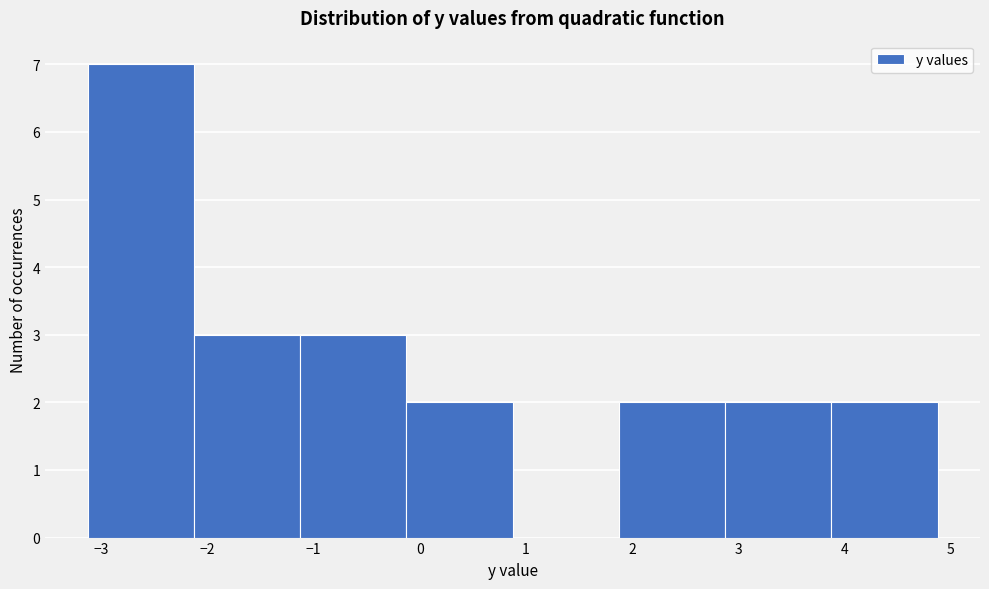

Which range on the x-axis has the tallest bar?

-3.1 to -2.1